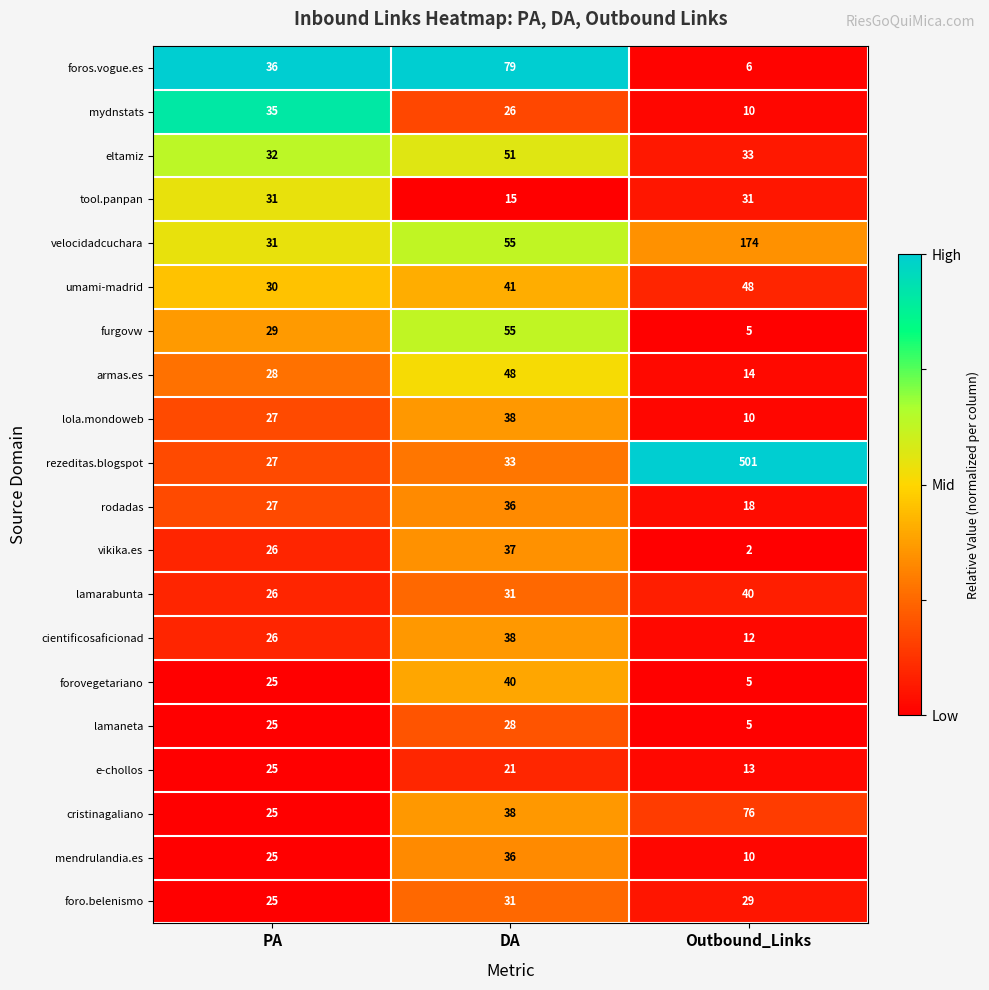

What is the sum of all armas.es values?

90